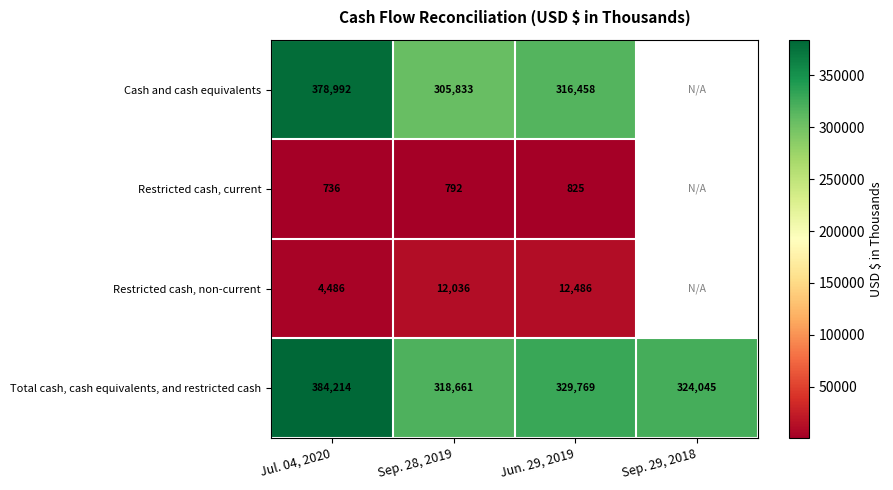

What is the lowest value of the Total cash, cash equivalents, and restricted cash series?

318661